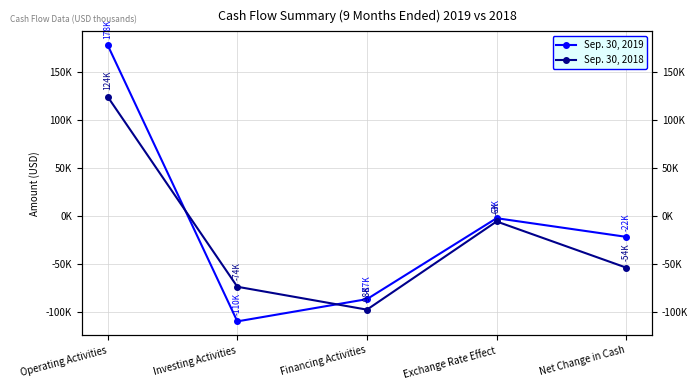

Between Financing Activities and Operating Activities, which is larger?

Operating Activities